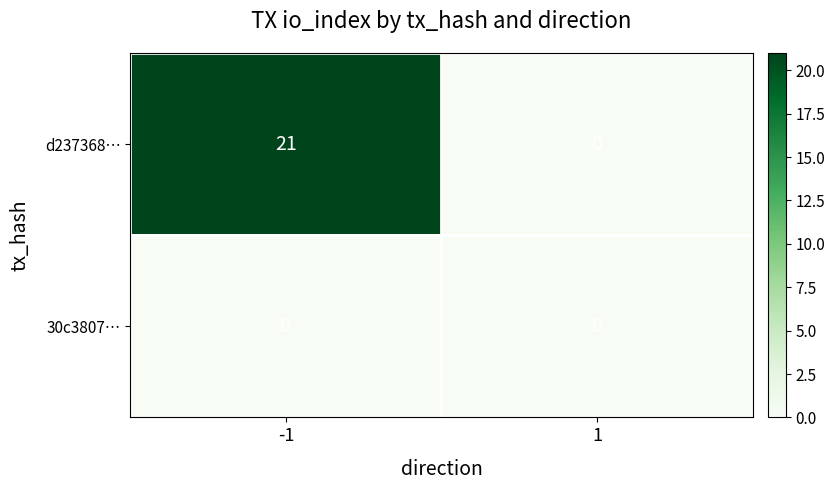

What is the greatest value displayed?

21